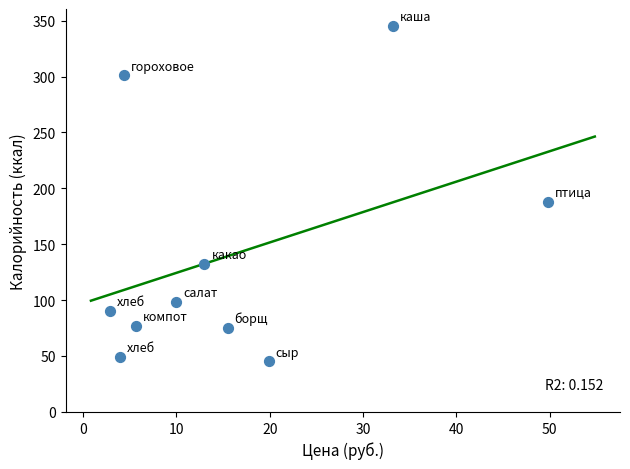

What Y value in the scatter plot is closest to 195?

188.0